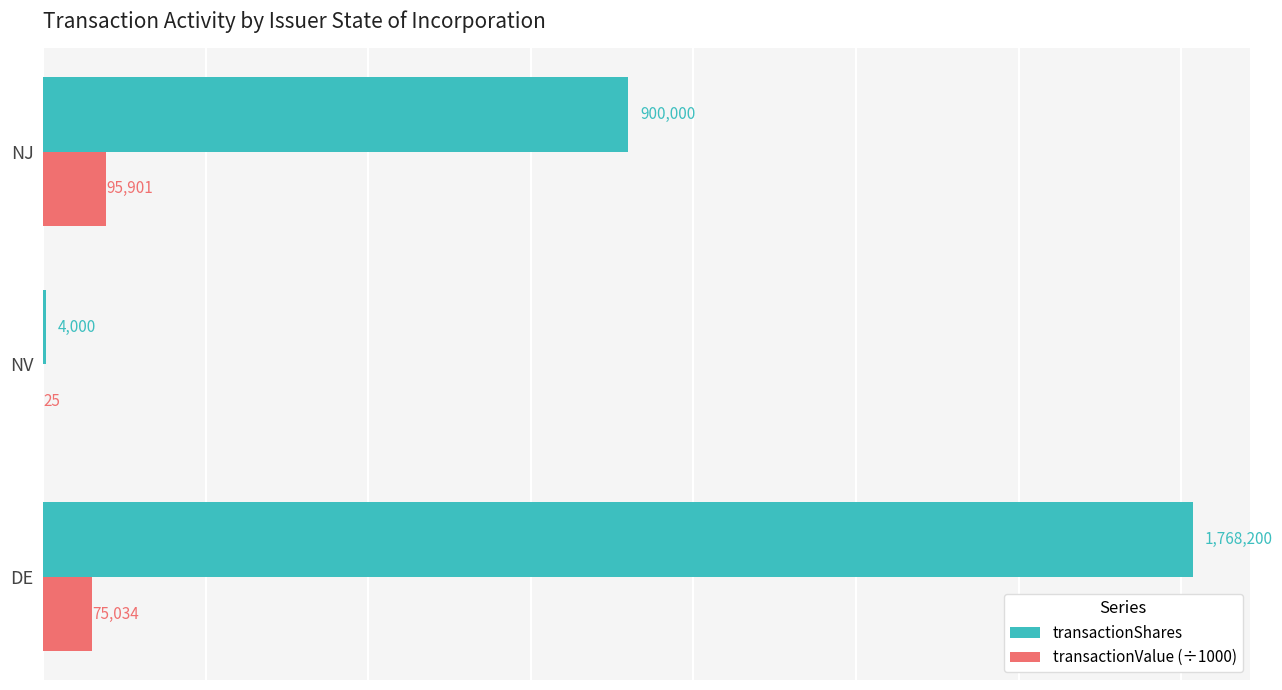

The value of transactionValue (÷1000) at NJ is 95901.1. True or false?

True